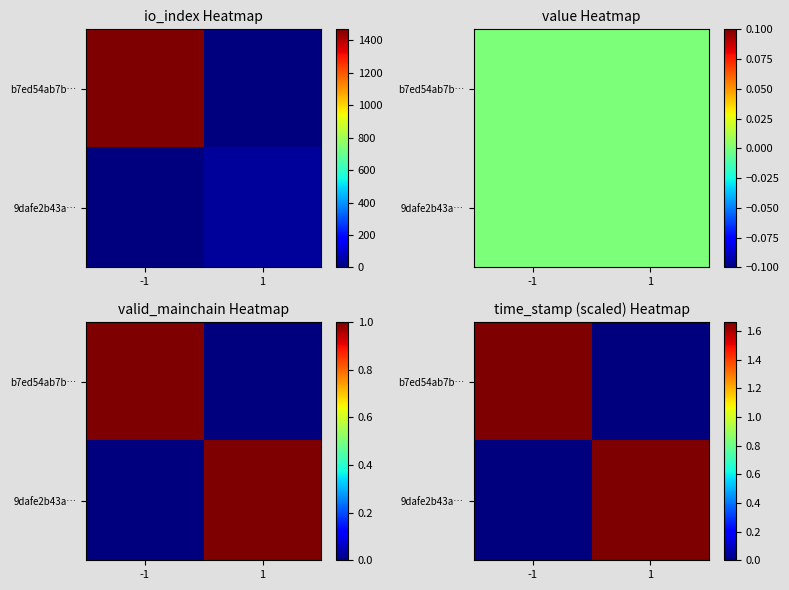

At which category is the sum across all series the highest?

-1